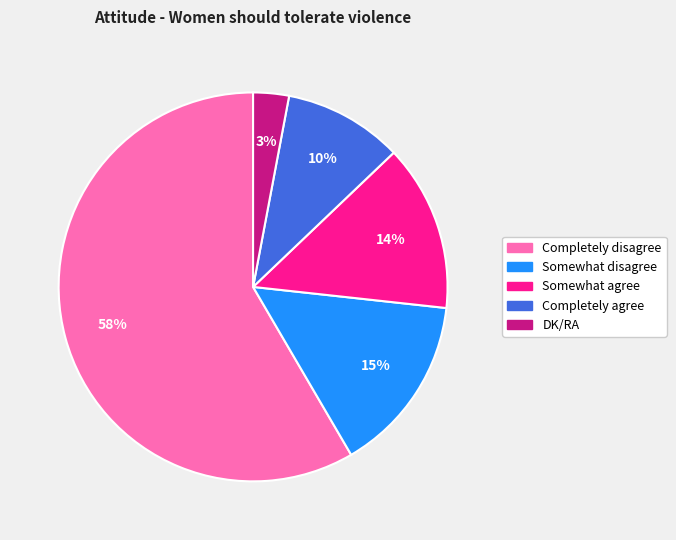

Combined, do DK/RA and Somewhat disagree account for over 50%?

No